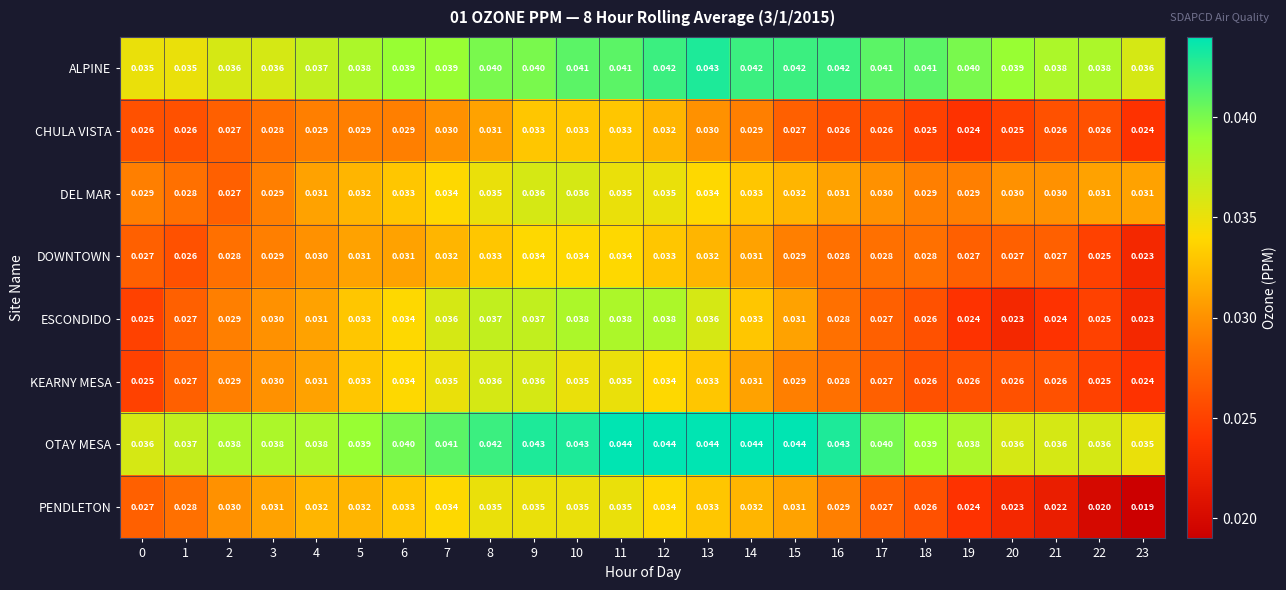

At how many categories does at least one series exceed 0?

24